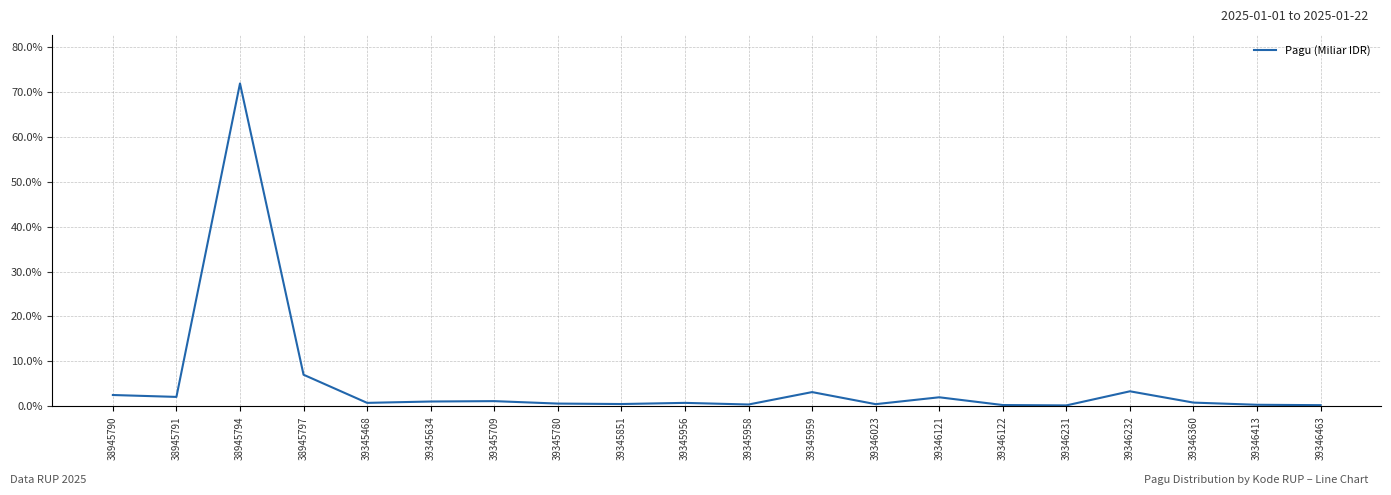

Which label corresponds to the largest value in the chart?

38945794